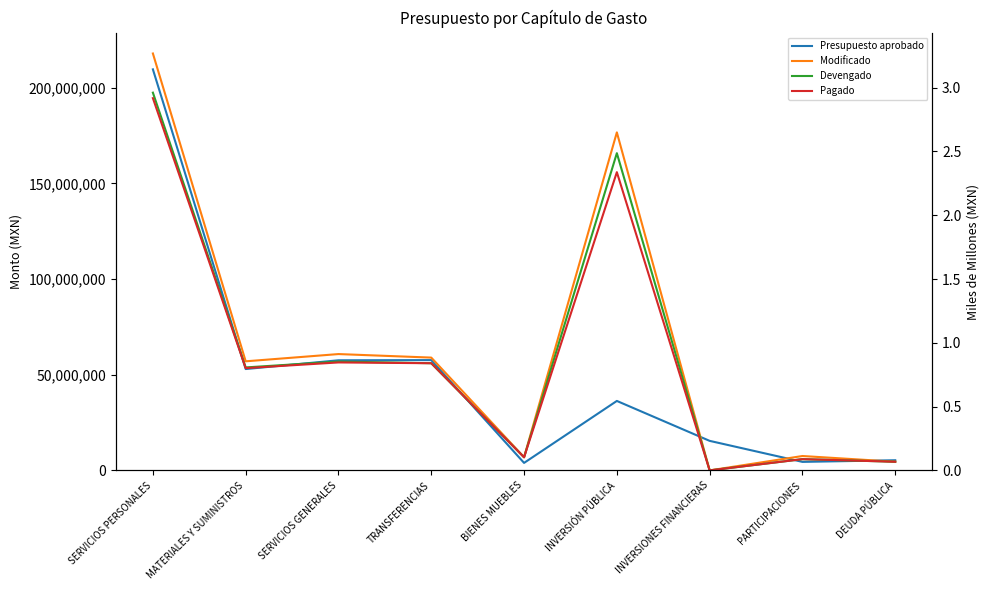

Where is Devengado nearest to the value 98694958?

SERVICIOS GENERALES